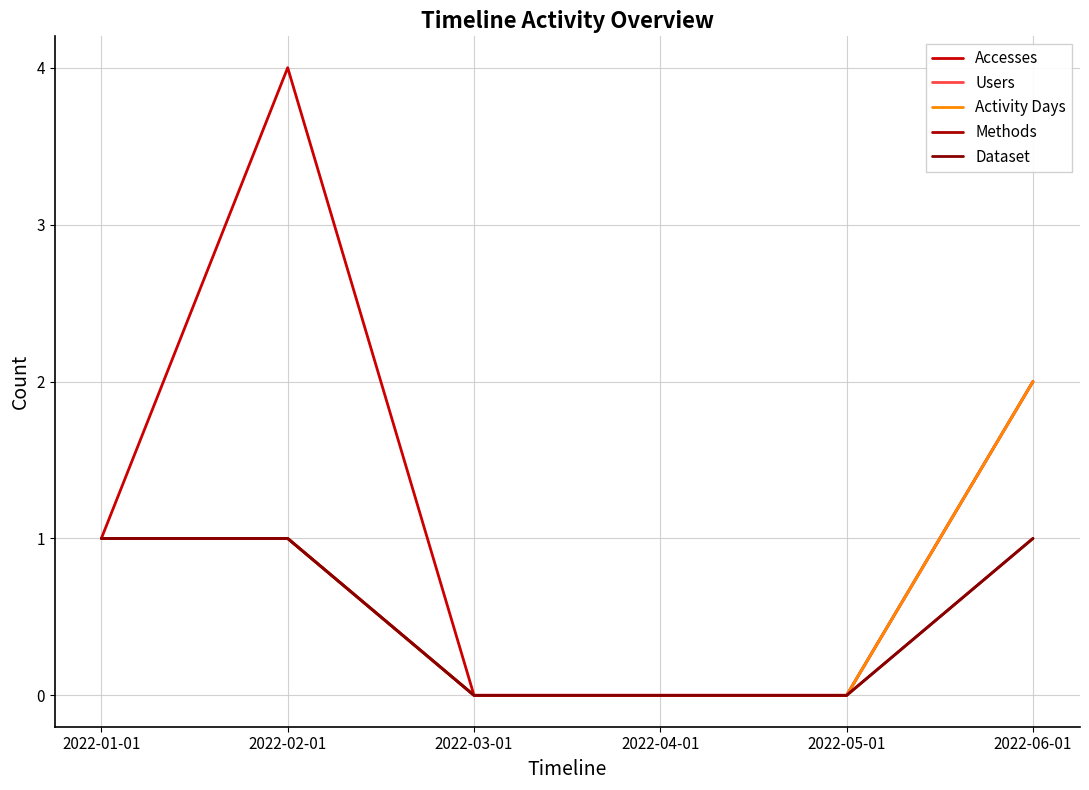

List the labels in order of Methods value, largest first.

2022-01-01, 2022-02-01, 2022-06-01, 2022-03-01, 2022-04-01, 2022-05-01